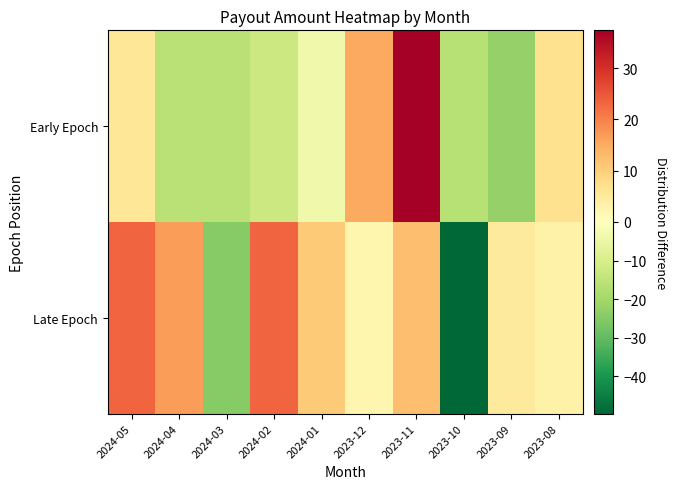

Reading right to left, transcribe all the data shown in this chart.

Early Epoch: 2023-08=6.7	2023-09=-22.3	2023-10=-16.5	2023-11=37.4	2023-12=15.4	2024-01=-3.5	2024-02=-12.7	2024-03=-16.2	2024-04=-16.0	2024-05=5.6
Late Epoch: 2023-08=3.1	2023-09=4.9	2023-10=-49.6	2023-11=12.5	2023-12=2.1	2024-01=10.7	2024-02=23.1	2024-03=-24.6	2024-04=16.9	2024-05=23.2